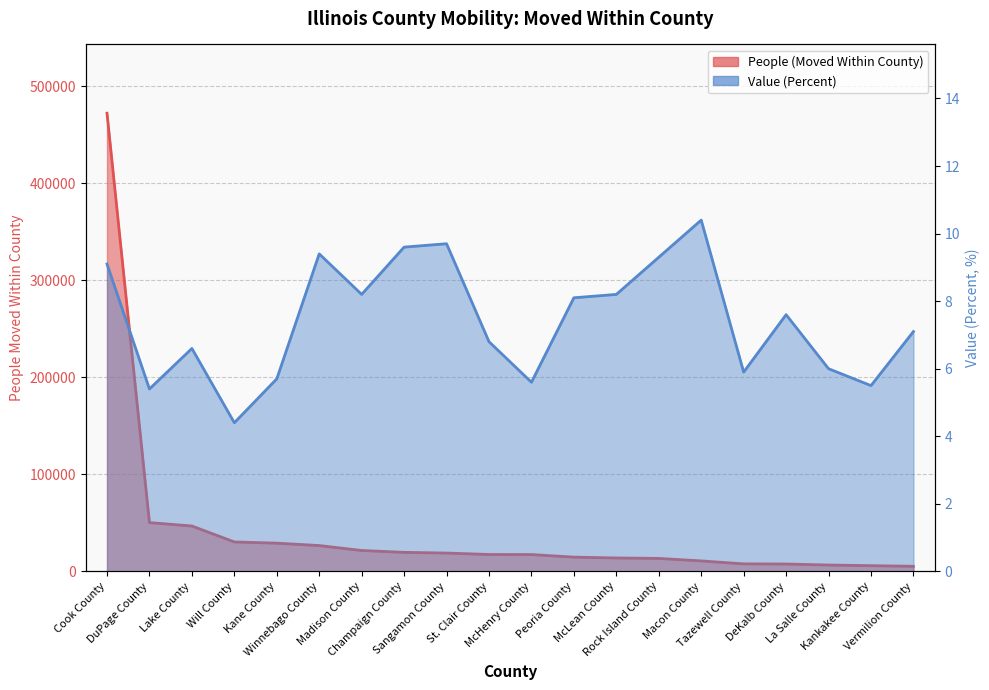

Between Sangamon County and DeKalb County, which is larger?

Sangamon County